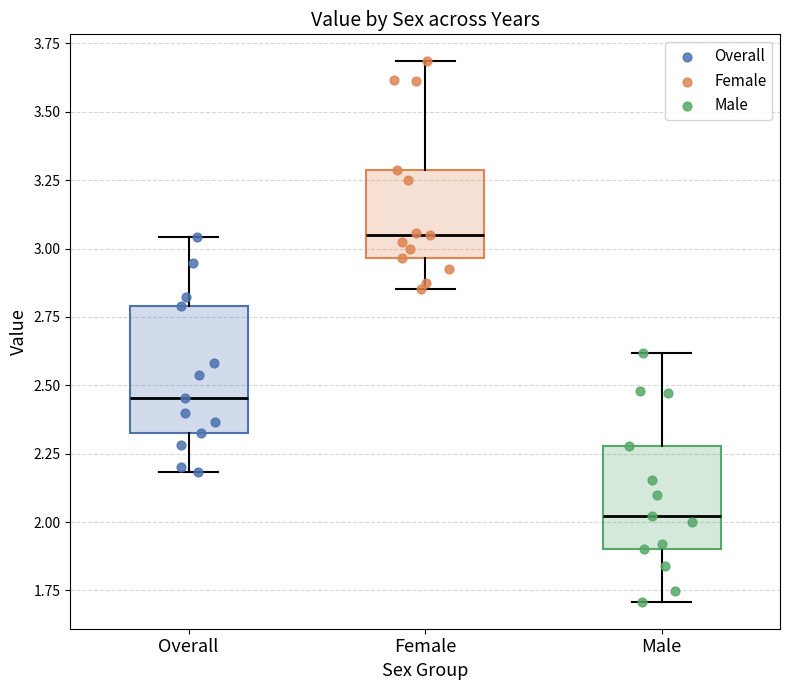

Which box has the highest median line?

Female